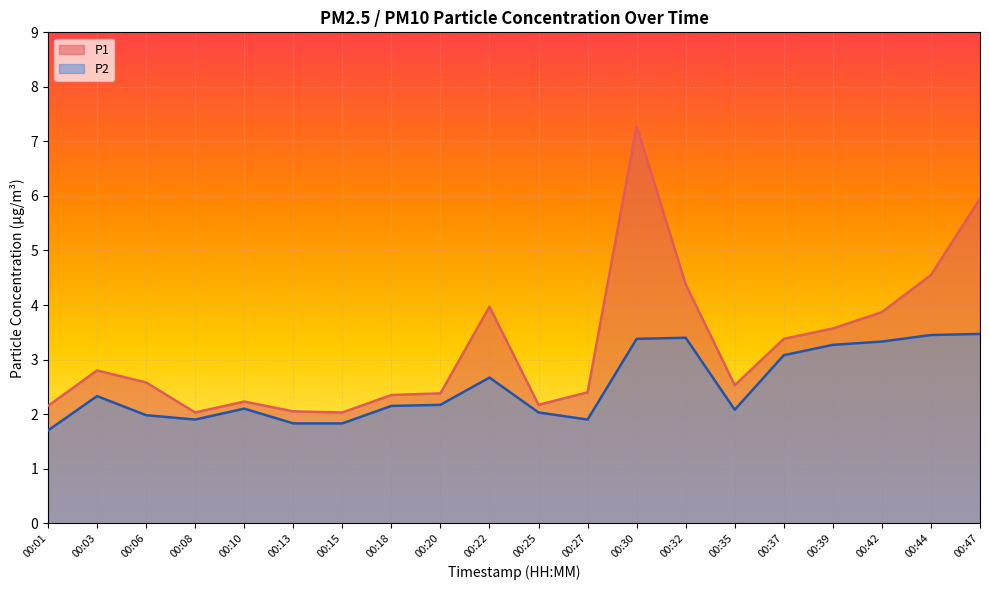

What is the value of the P1 point at the 5th from the left?

2.2